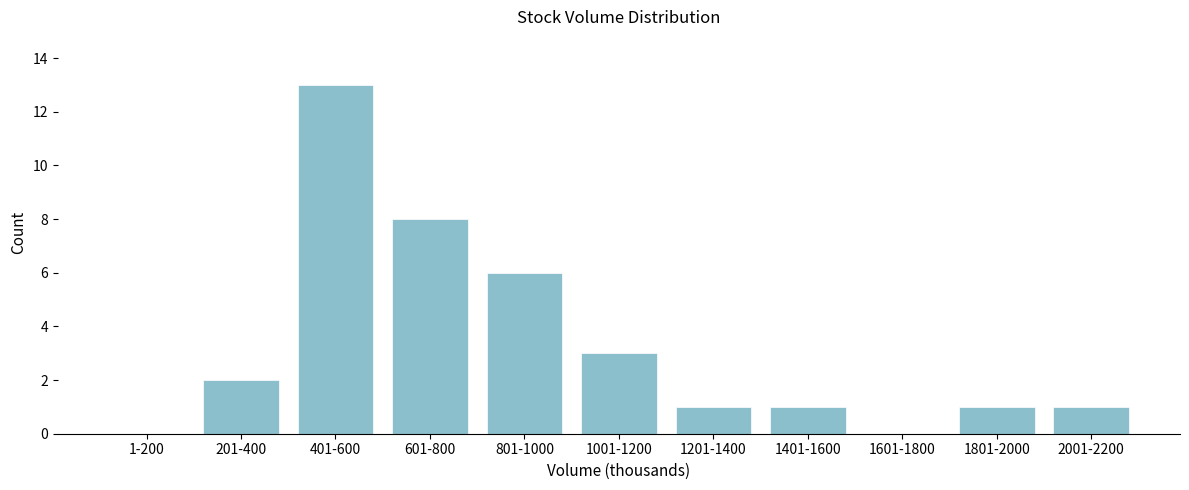

Reading left to right, what are all the values shown in this chart?

1-200=0	201-400=2	401-600=13	601-800=8	801-1000=6	1001-1200=3	1201-1400=1	1401-1600=1	1601-1800=0	1801-2000=1	2001-2200=1